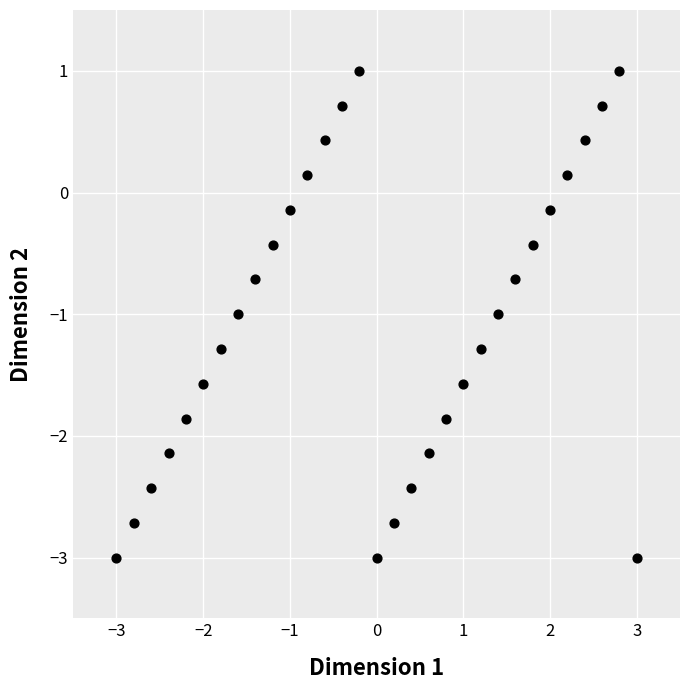

What is the range of Y values (max minus min)?

4.0